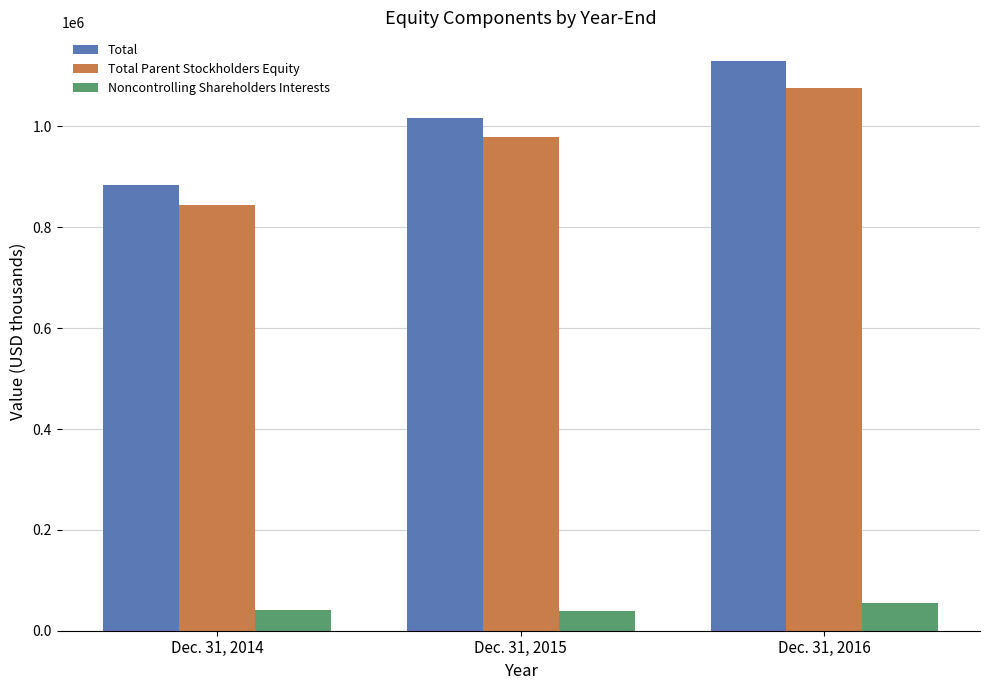

What is the total value across all series at Dec. 31, 2014?

1768522